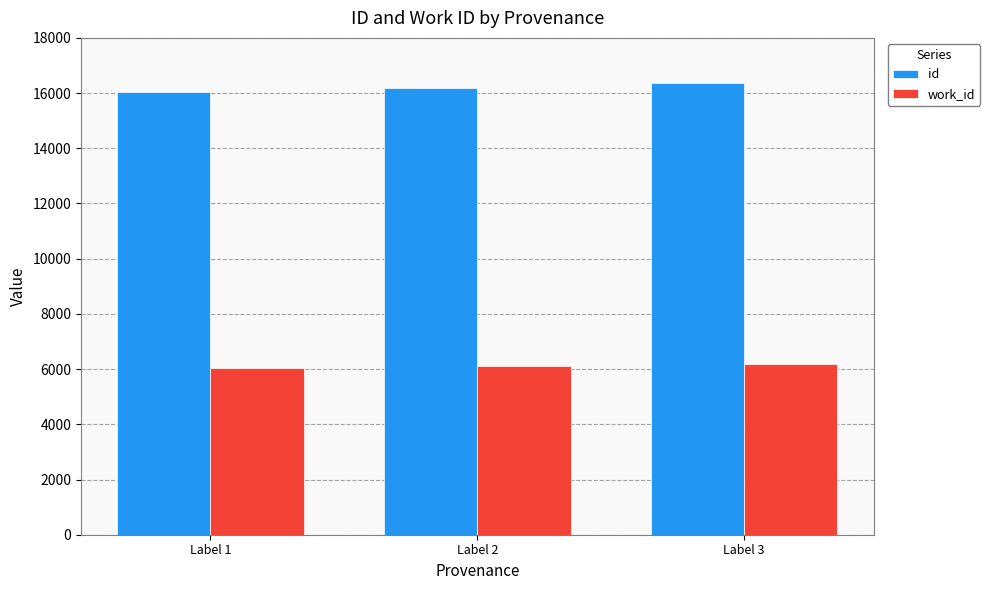

Are the bars grouped side by side (vs. stacked)?

Yes